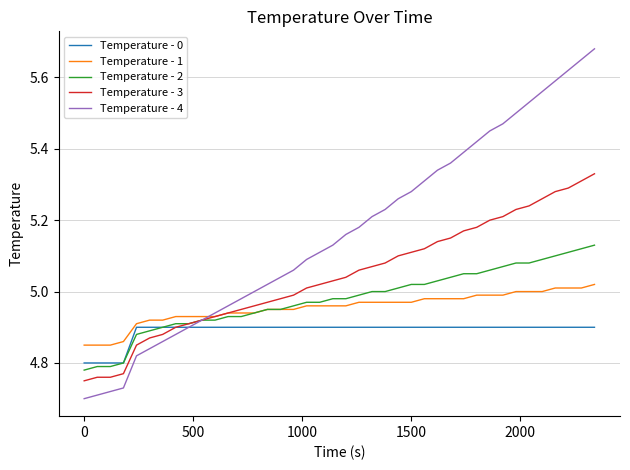

Rank the series by their maximum value, from highest to lowest.

Temperature - 4, Temperature - 3, Temperature - 2, Temperature - 1, Temperature - 0